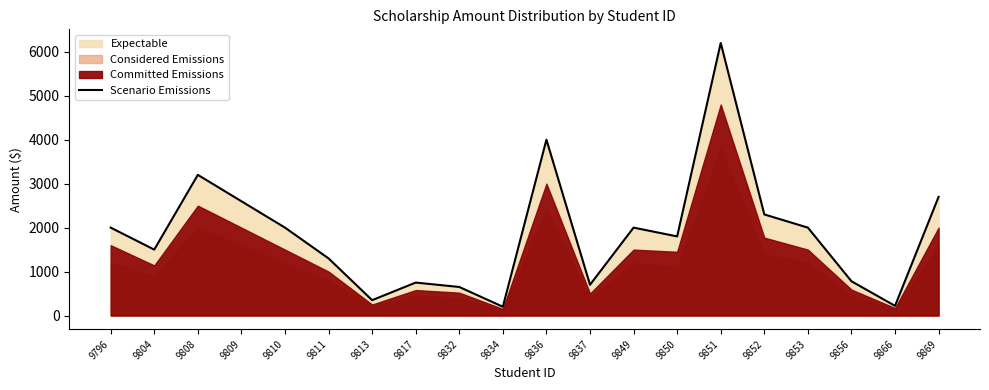

At which category does the data reach its first local peak?

9808